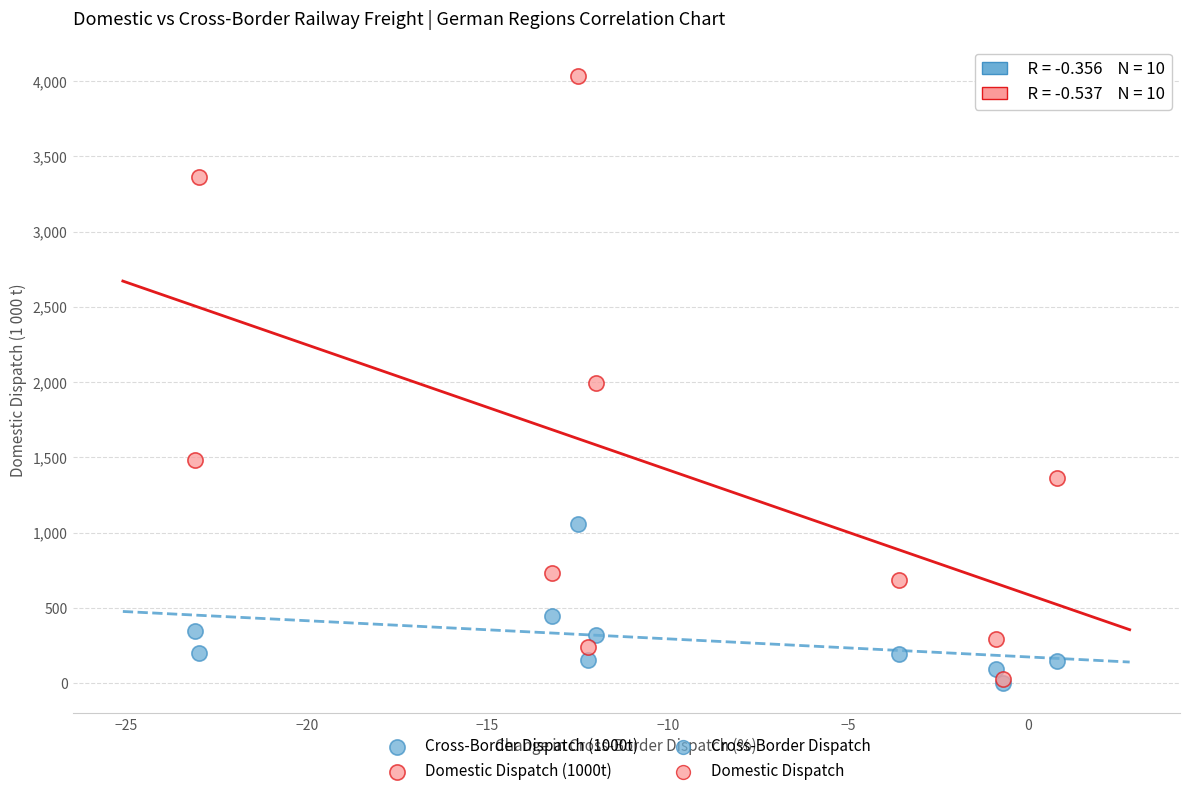

In the Cross-Border Dispatch (1000t) series, what Y value is closest to 528?

448